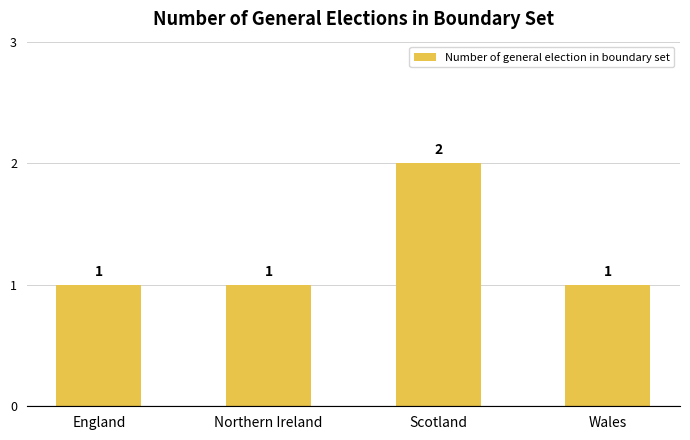

Is it true that the value at Wales is 1?

True